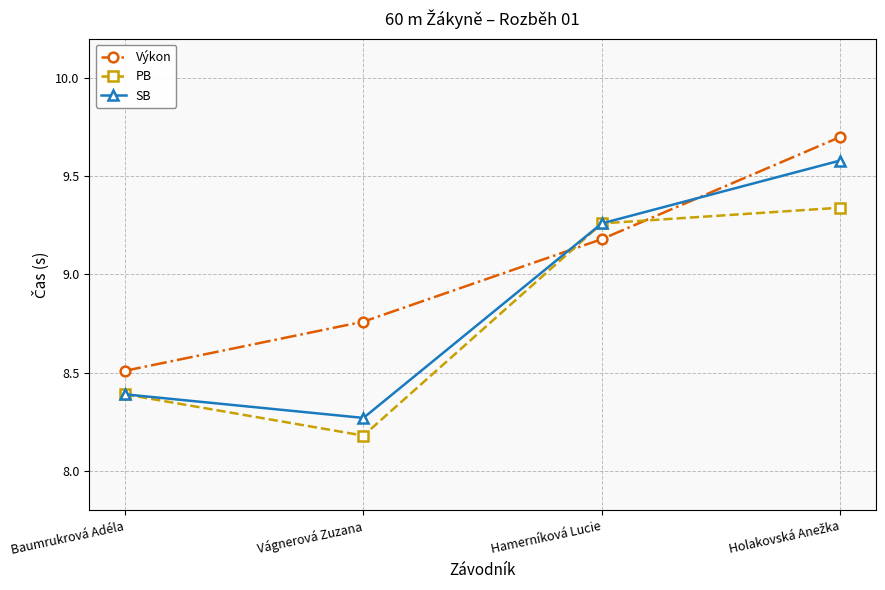

How many values in the PB series exceed 9?

2